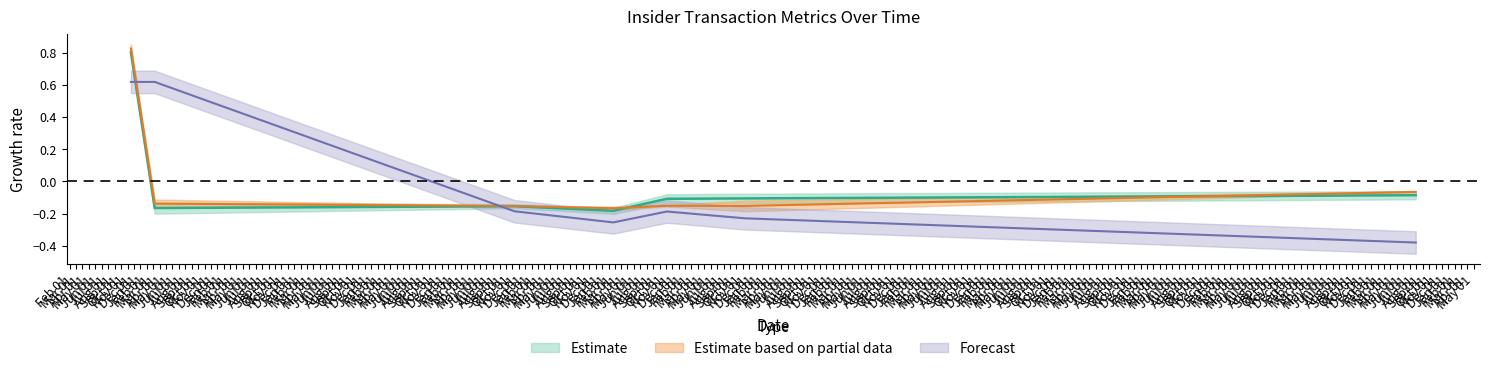

Reading left to right, extract all data points from this chart.

transactionShares: 2003-11-17=0.8	2004-03-09=-0.2	2008-11-11=-0.2	2010-02-23=-0.2	2010-11-05=-0.1	2011-11-11=-0.1	2020-07-30=-0.1
transactionValue: 2003-11-17=0.8	2004-03-09=-0.1	2008-11-11=-0.2	2010-02-23=-0.2	2010-11-05=-0.2	2011-11-11=-0.2	2020-07-30=-0.1
pctVolumeTraded: 2003-11-17=0.6	2004-03-09=0.6	2008-11-11=-0.2	2010-02-23=-0.3	2010-11-05=-0.2	2011-11-11=-0.2	2020-07-30=-0.4